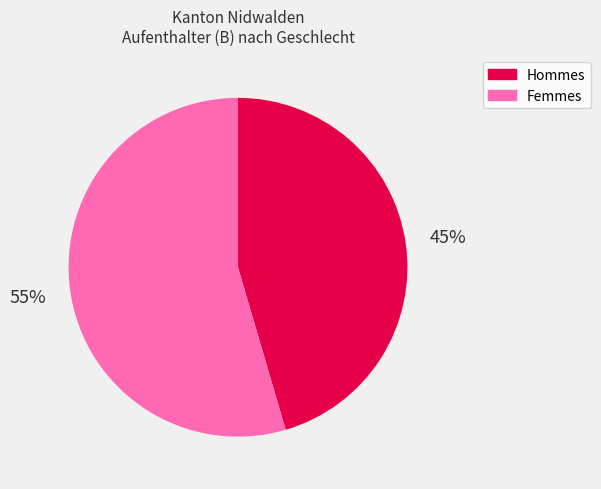

Is there a majority slice in this chart?

Yes